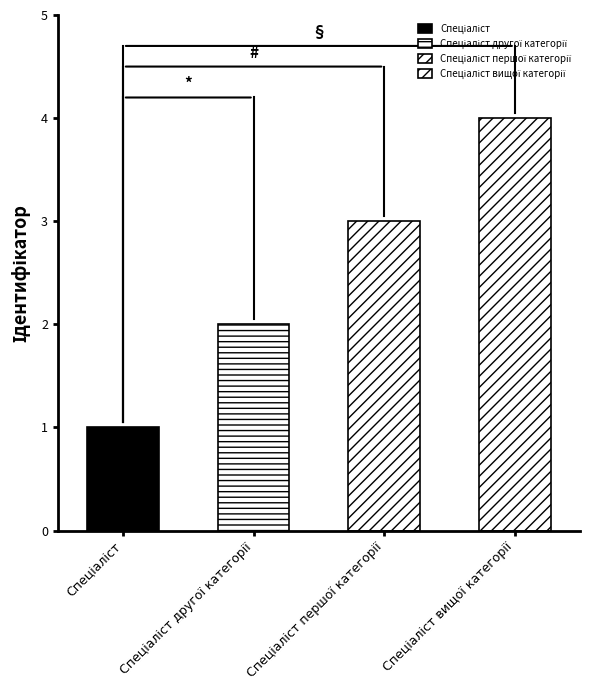

What is the change in value from Спеціаліст другої категорії to Спеціаліст першої категорії?

+1